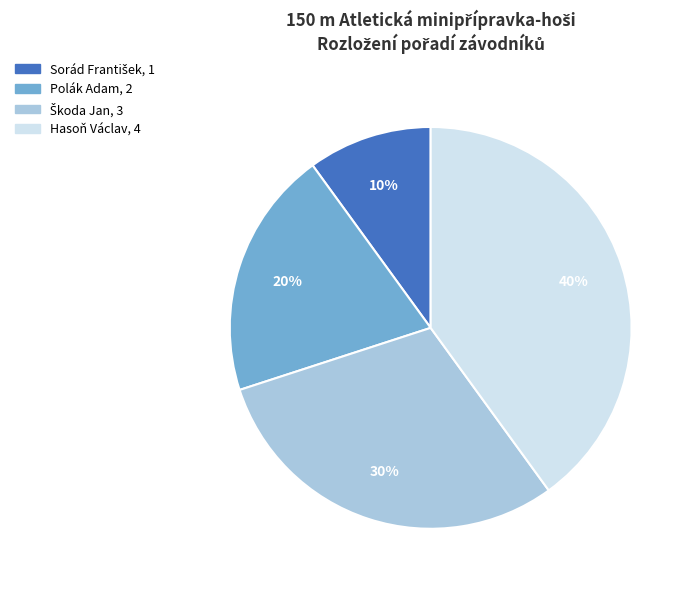

Which slice is the largest?

Hasoň Václav